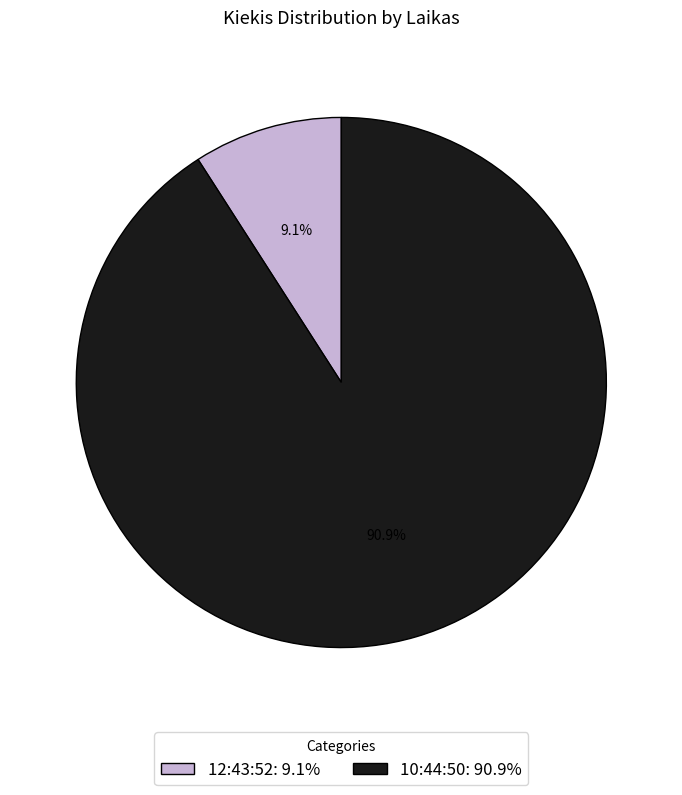

True or false: 10:44:50 accounts for 91% of the total.

True